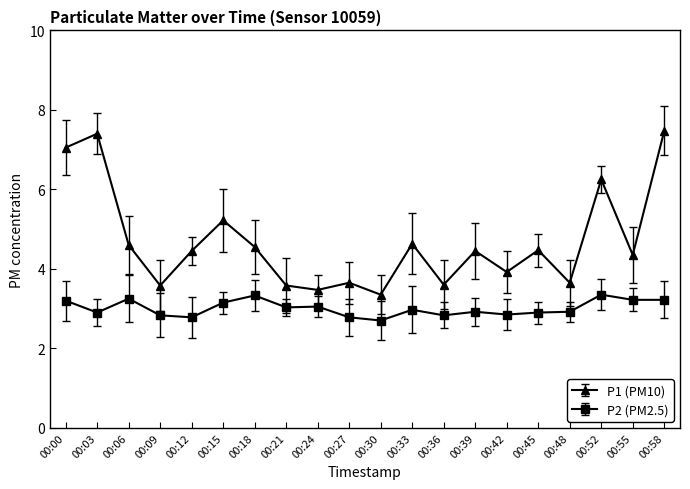

What is the minimum value for P2 (PM2.5)?

2.7